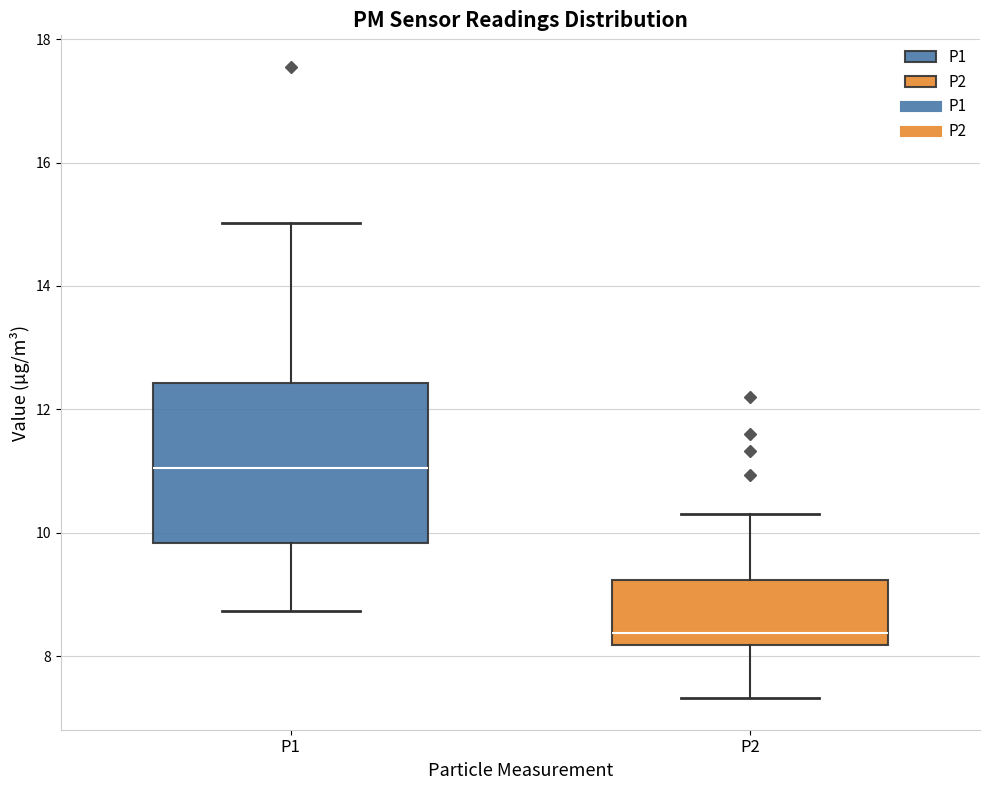

Reading left to right, read every box against the y-axis: the position of its median line, the range the box covers, and the ends of its whiskers. The values are not printed on the chart, so give them approximately, as read against the axis.

P1: median 11.0, box 9.8 to 12.4, whiskers 8.8 to 15.0
P2: median 8.4, box 8.2 to 9.2, whiskers 7.4 to 10.4